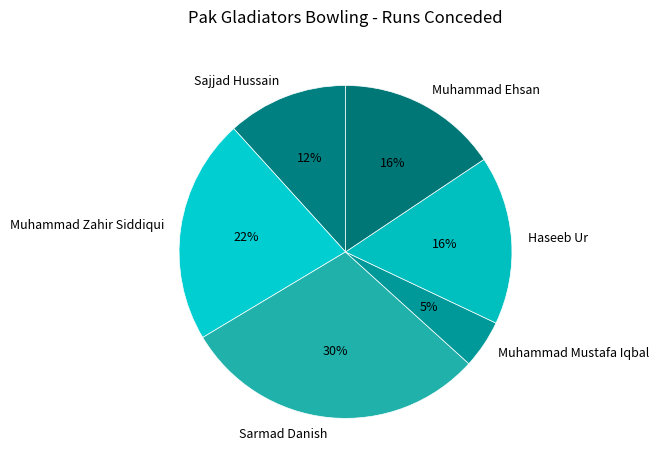

Combined, do Muhammad Zahir Siddiqui and Sajjad Hussain account for over 50%?

No